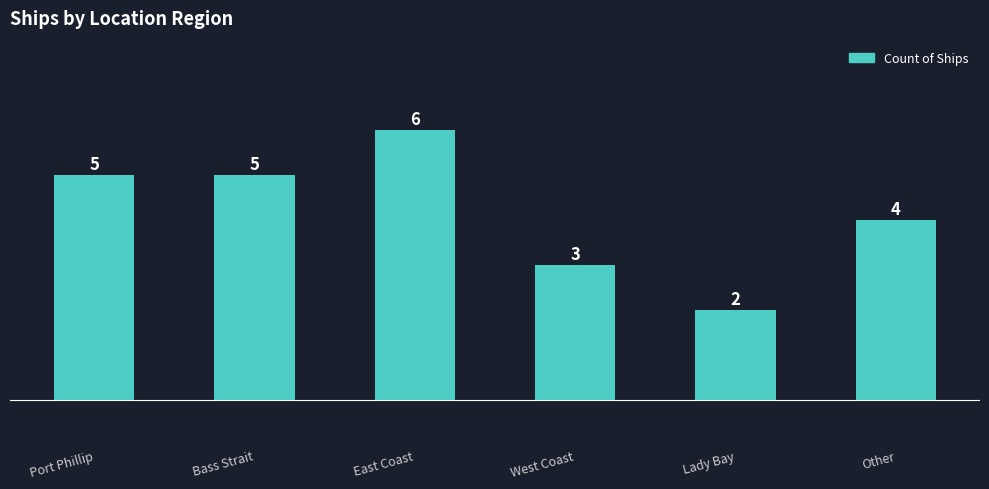

Are the bars horizontal?

No